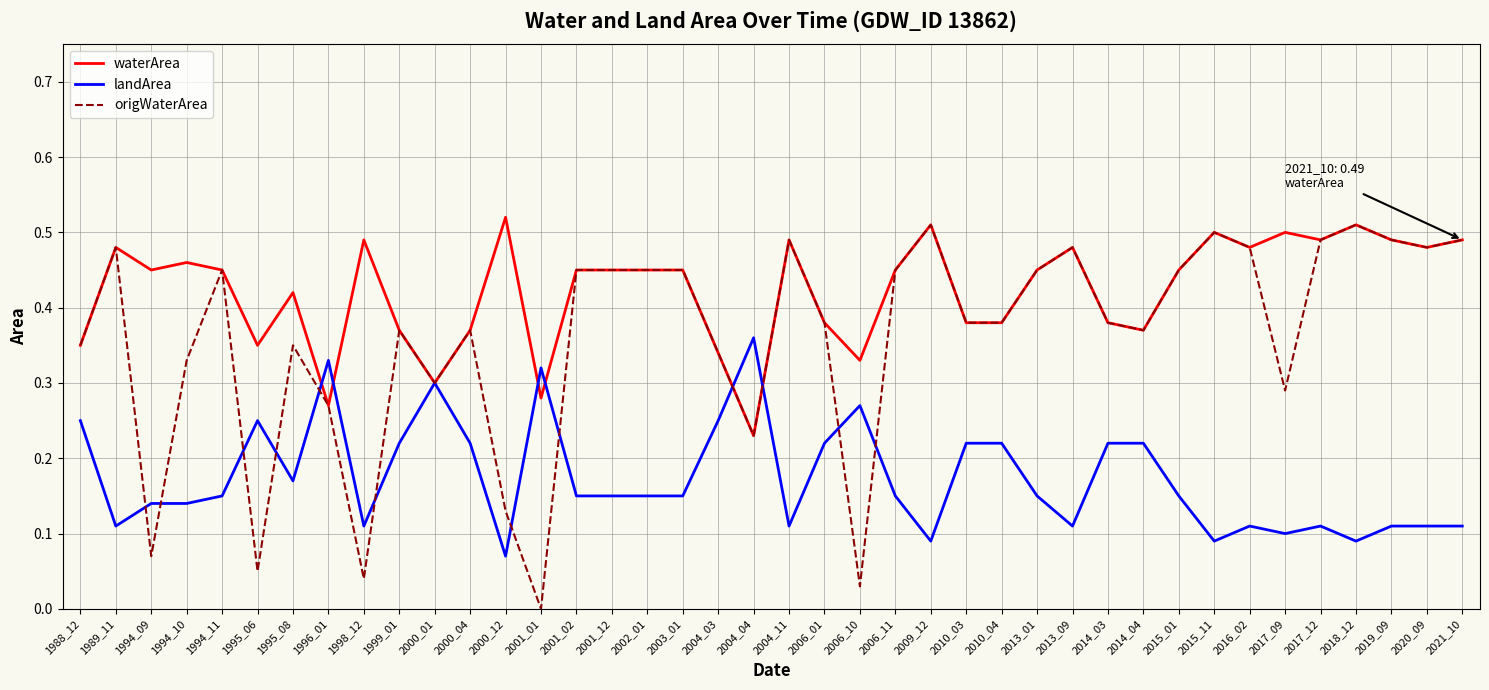

At how many categories does at least one series exceed 0?

40